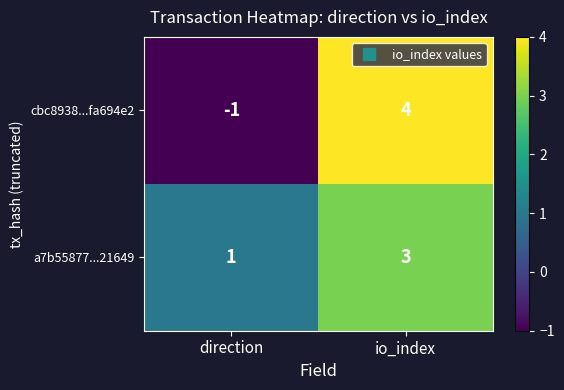

Is it true that cbc8938...fa694e2 equals -2 at direction?

False